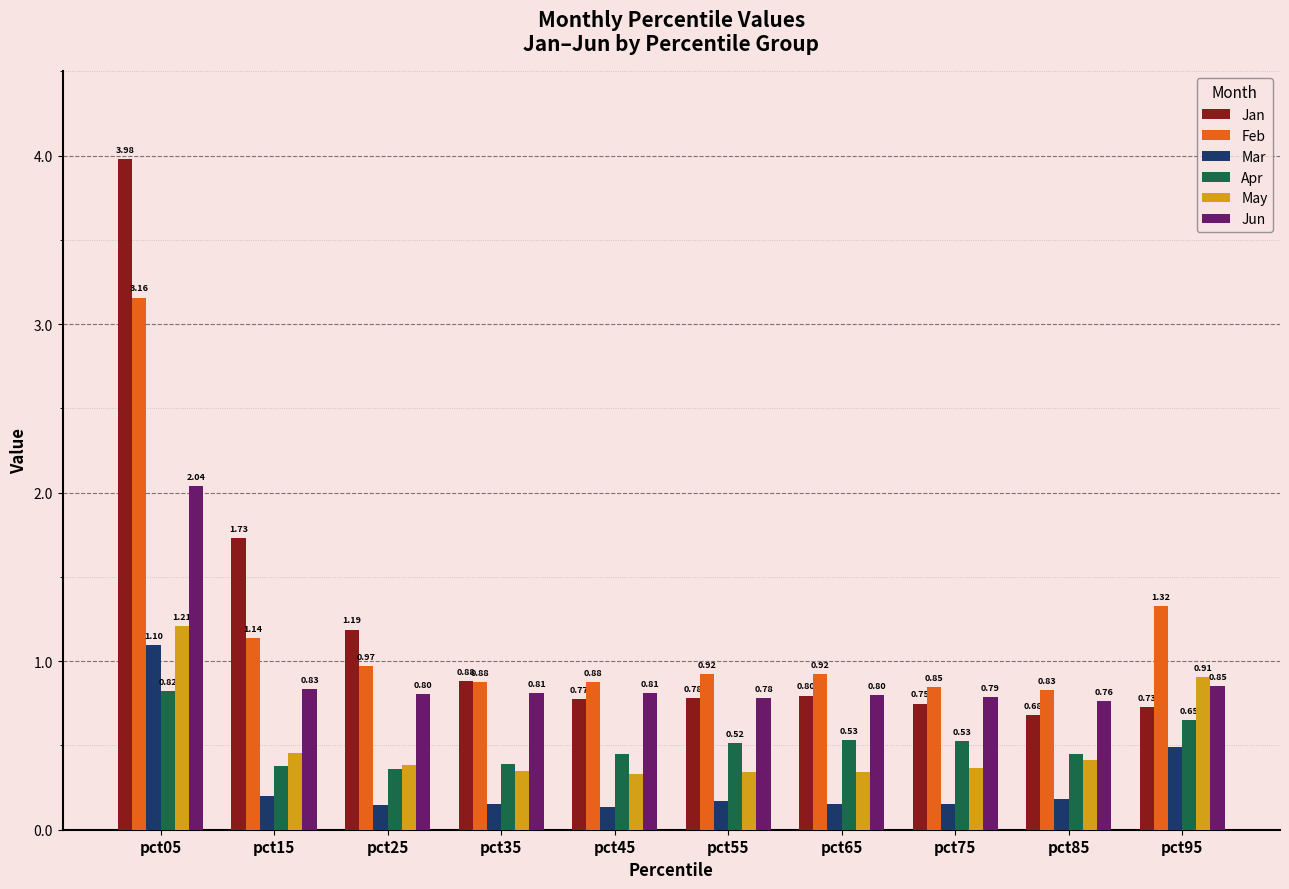

At how many categories does at least one series exceed 2?

1